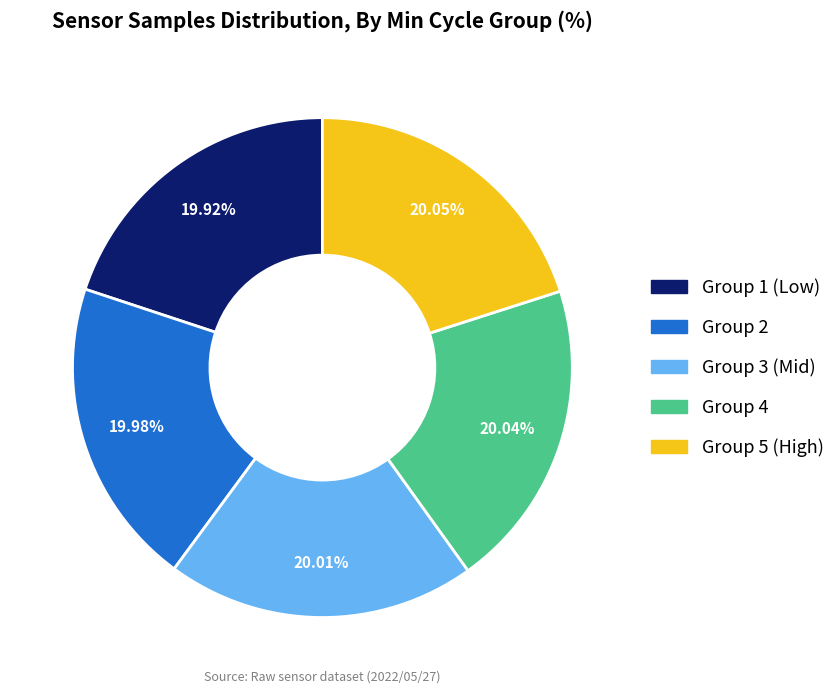

Does any single category account for the majority?

No